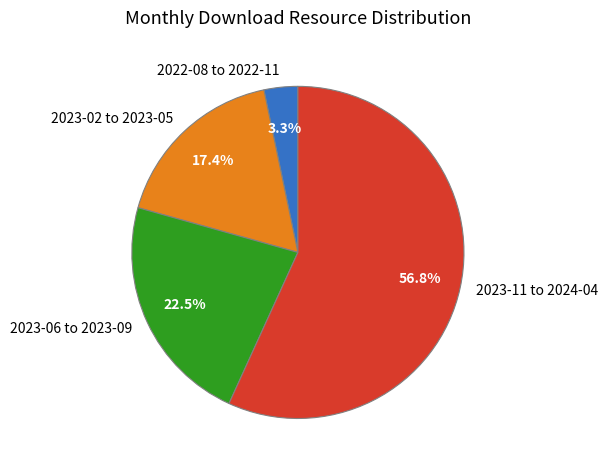

How many slices are in this pie chart?

4